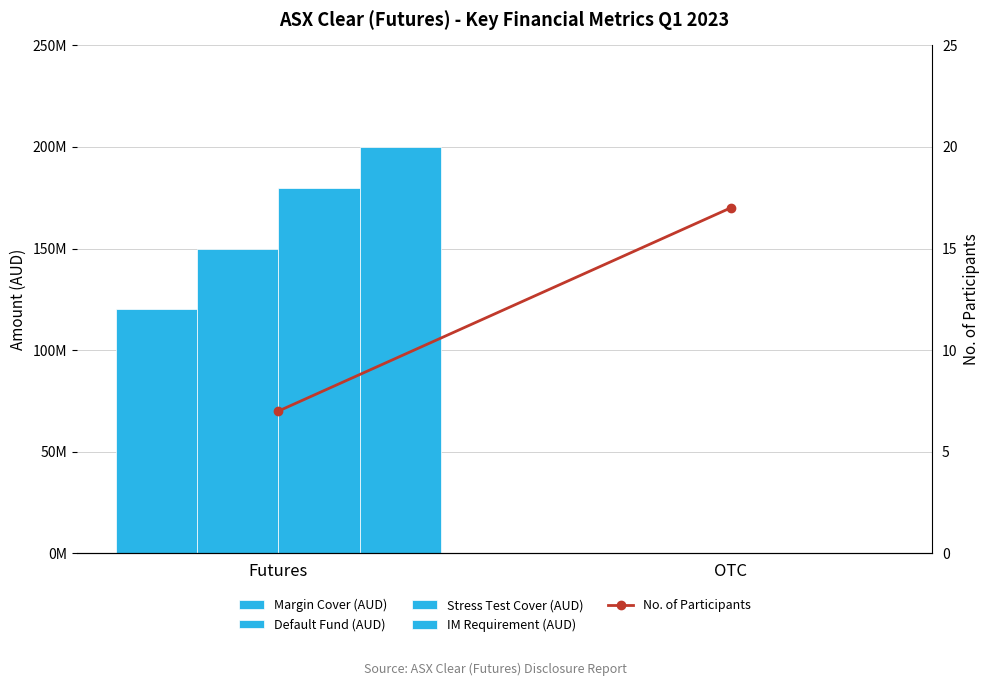

What is the difference between the No. of Participants values at OTC and Futures?

10